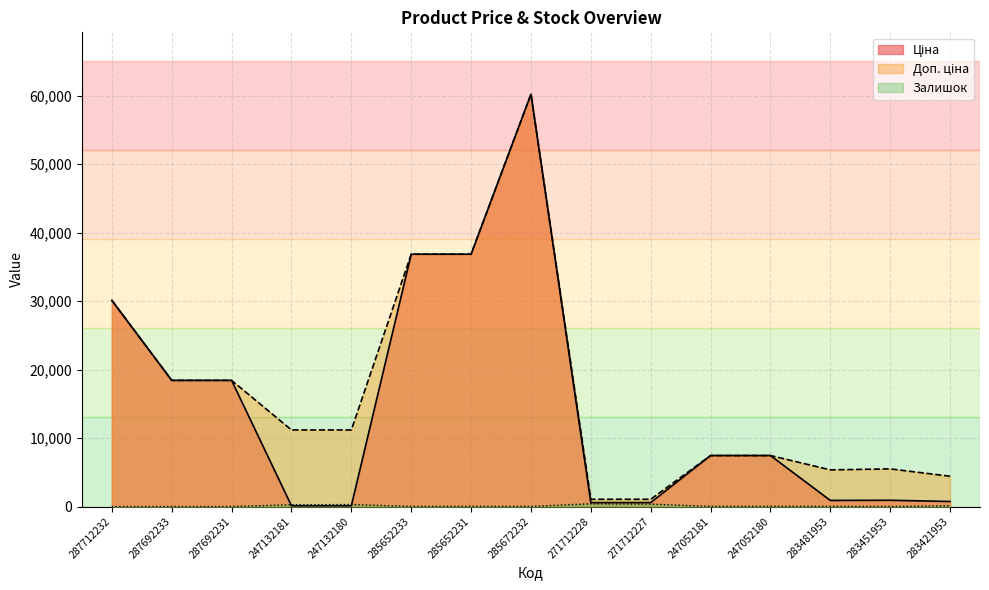

Is it true that Ціна equals 111.8 at 247132181?

True